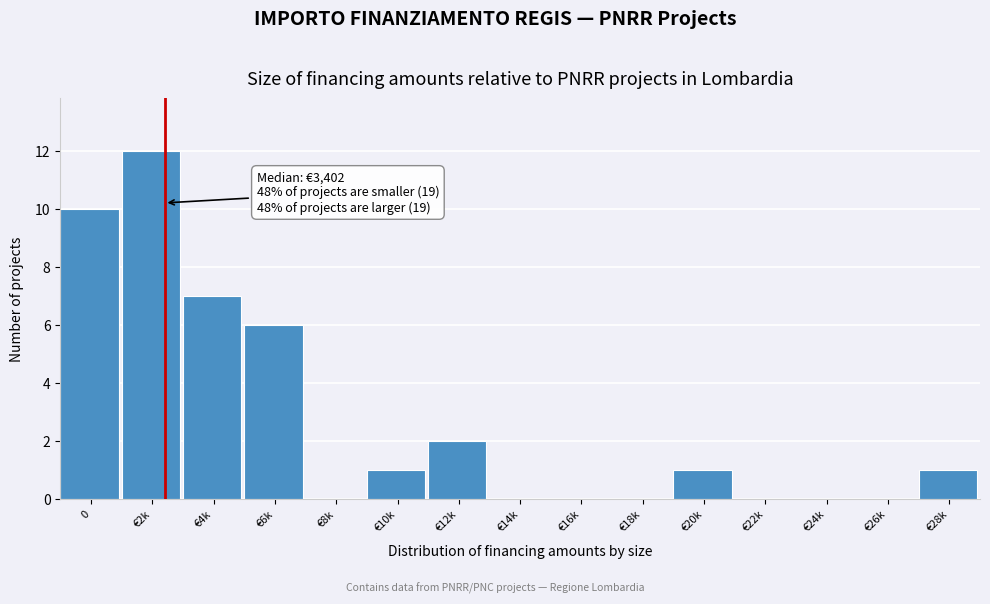

Reading left to right, transcribe all the data shown in this chart.

0=10	€2k=12	€4k=7	€6k=6	€8k=0	€10k=1	€12k=2	€14k=0	€16k=0	€18k=0	€20k=1	€22k=0	€24k=0	€26k=0	€28k=1